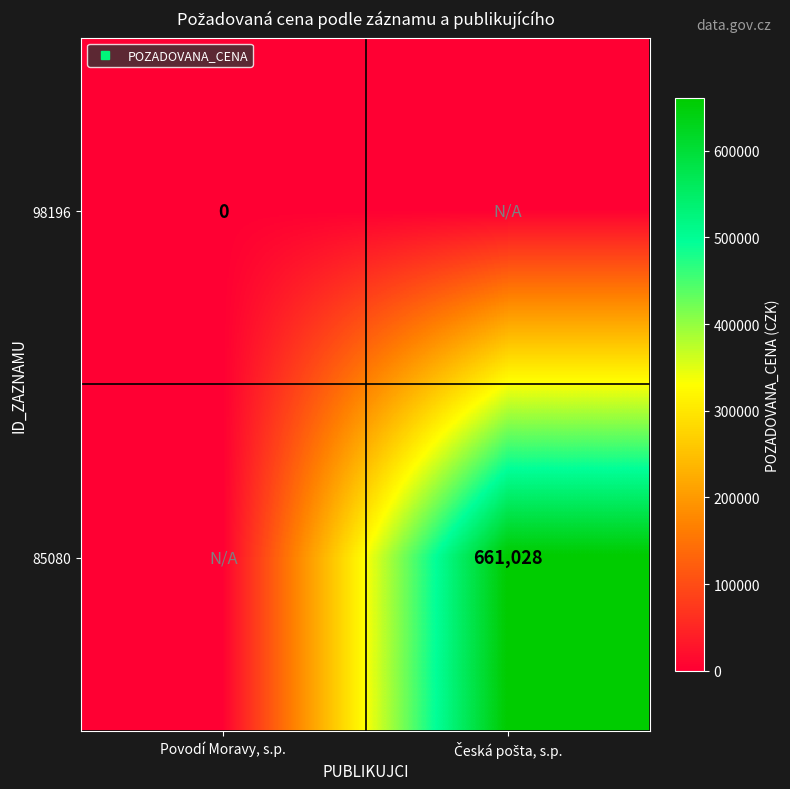

At which category is the sum across all series the highest?

Česká pošta, s.p.